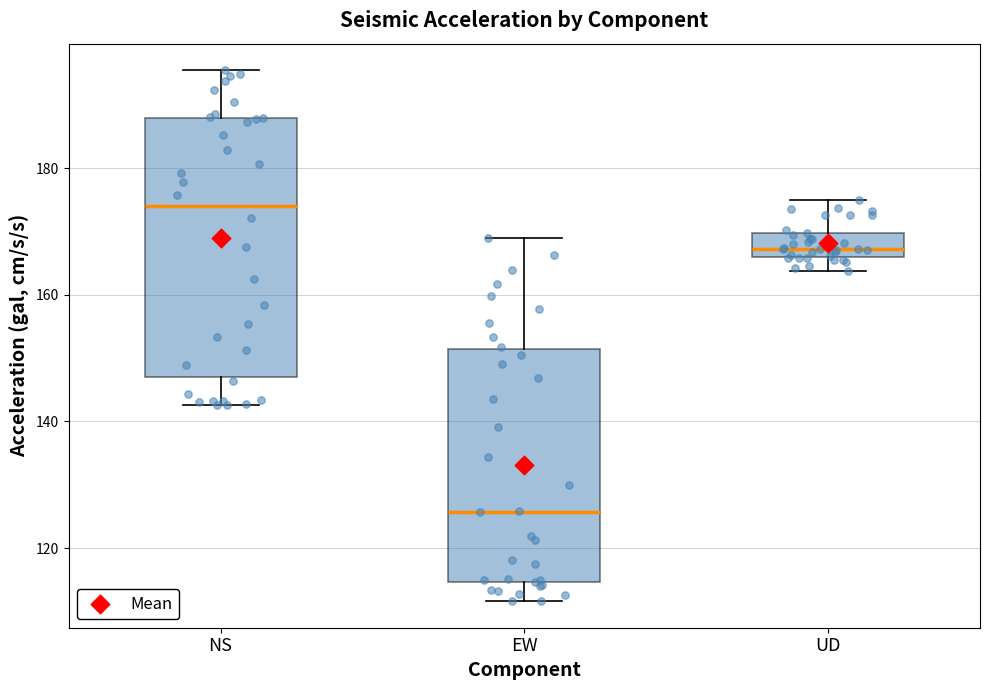

Reading left to right, transcribe this box plot: for each box, give where its median line is, the range the box spans, and where its two whiskers end, as read against the y-axis. The values are not printed on the chart, so give them approximately, as read against the axis.

NS: median 174, box 148 to 188, whiskers 142 to 196
EW: median 126, box 114 to 152, whiskers 112 to 168
UD: median 168, box 166 to 170, whiskers 164 to 176